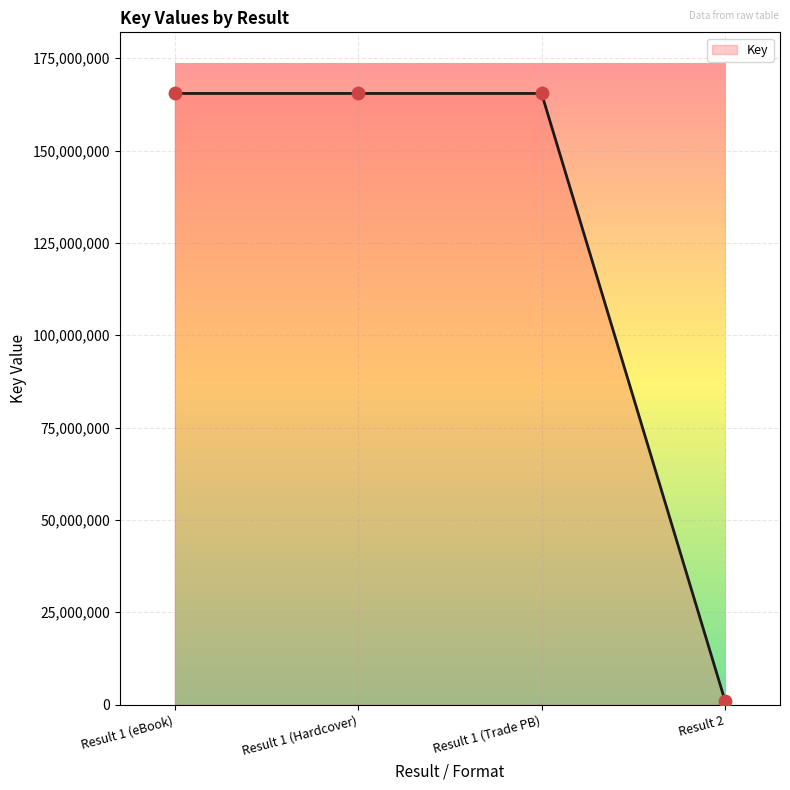

Approximately how many times larger is the value at Result 1 (Hardcover) compared to Result 1 (eBook)?

1.0